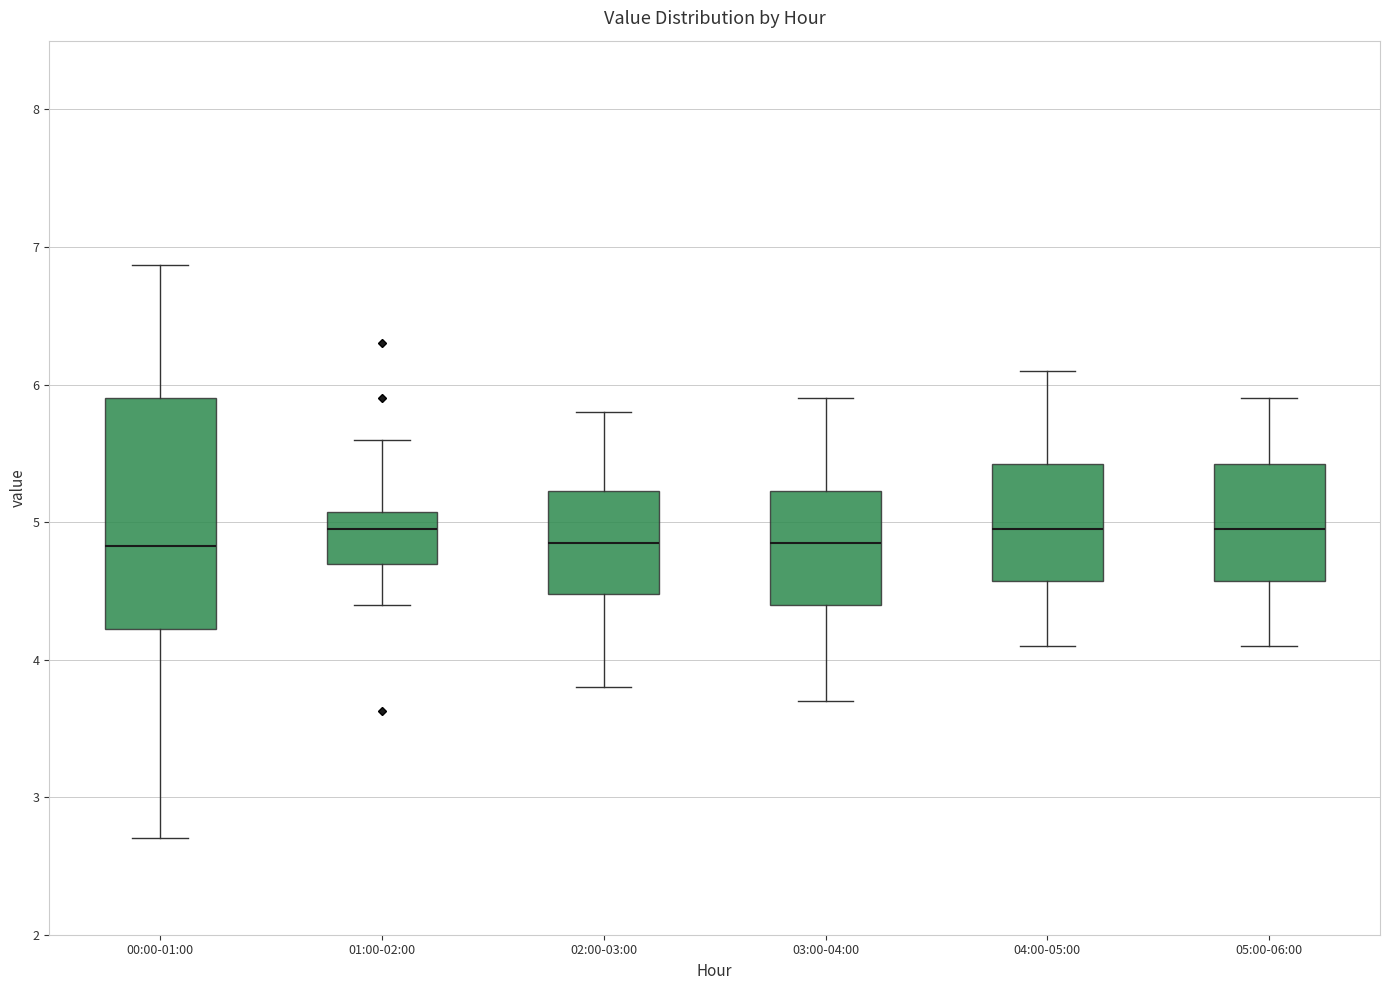

Where does the median line of the box for 03:00-04:00 sit on the y-axis? The values are not printed on the chart, so give them approximately, as read against the axis.

4.9